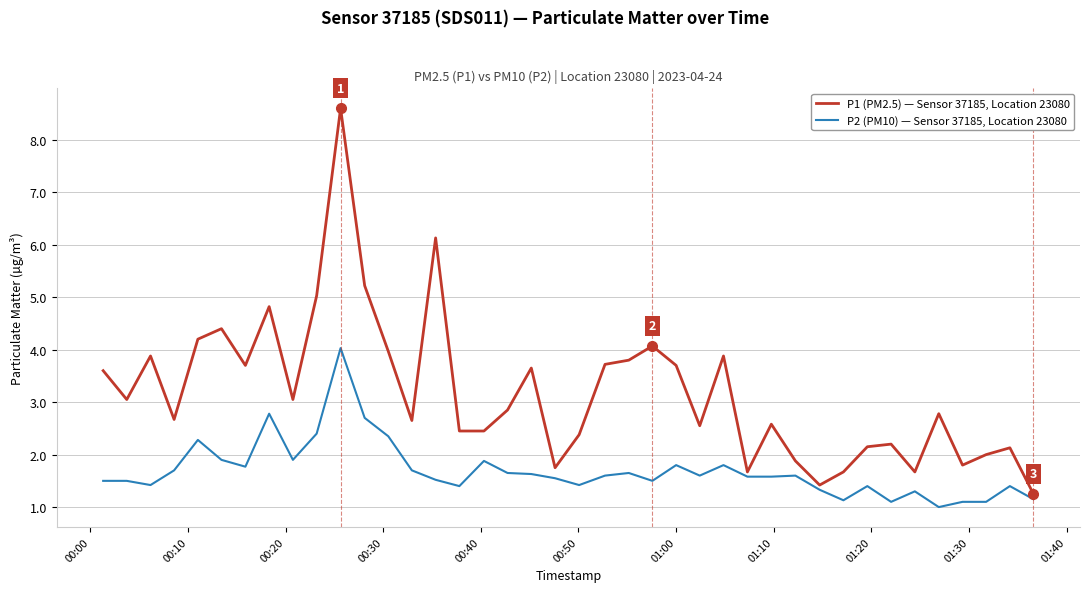

What is the smallest value displayed?

1.0